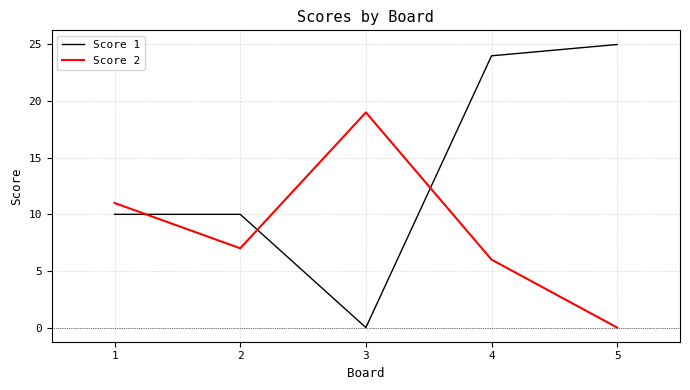

Is it true that Score 1 equals 15 at 3?

False